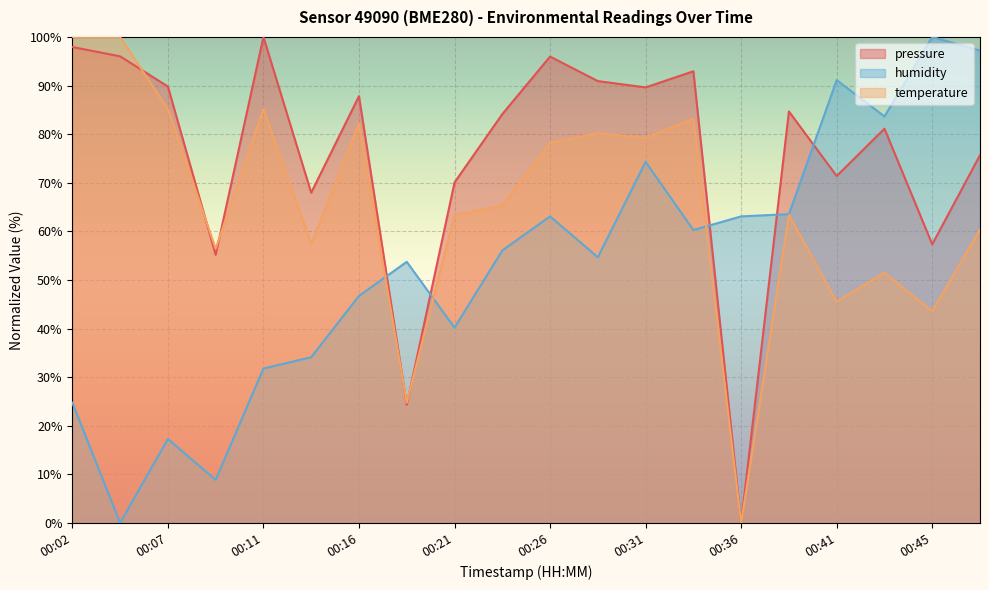

Which series has the largest total across all categories?

pressure